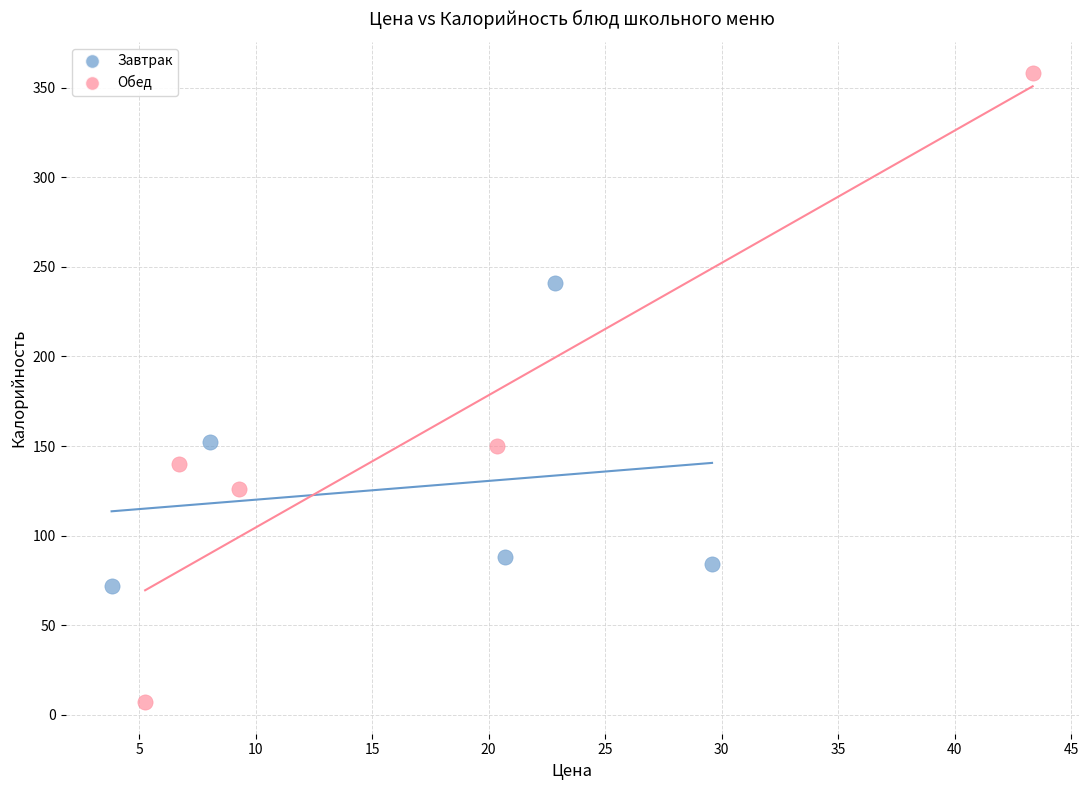

Which series contains the lowest Y value?

Обед